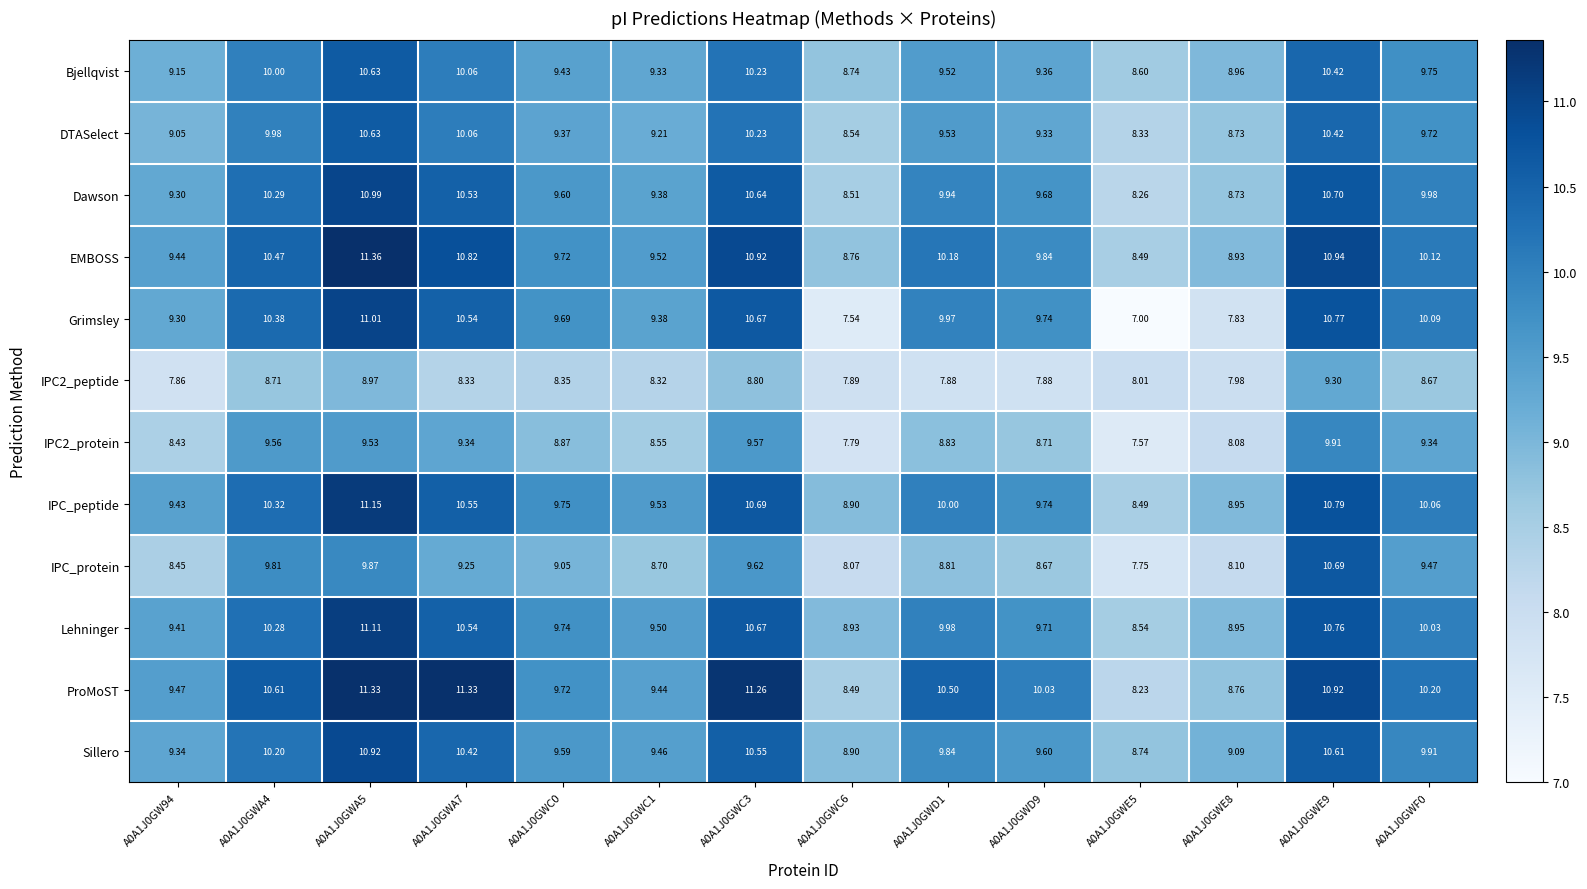

Which series has the widest spread of values?

Grimsley